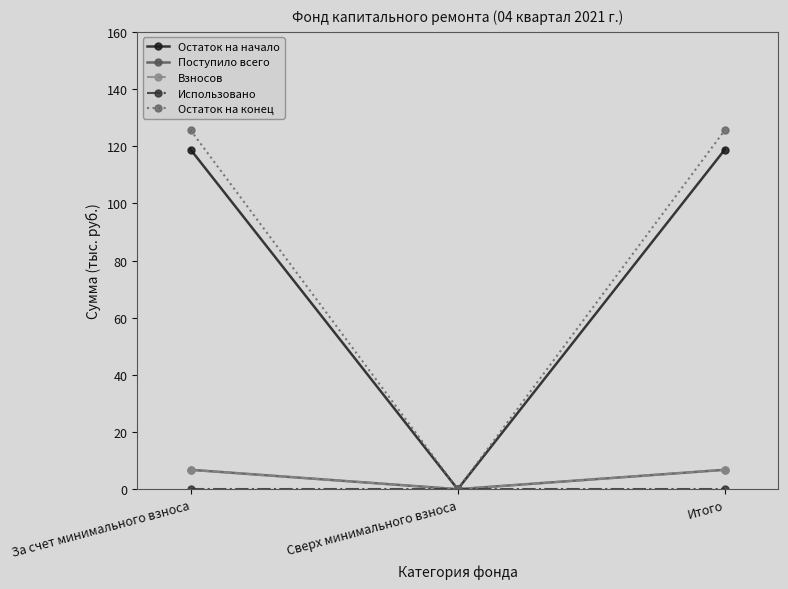

Reading left to right, extract all data points from this chart.

Остаток на начало: 118.8	0.0	118.8
Поступило всего: 6.8	0.0	6.8
Взносов: 6.8	0.0	6.8
Использовано: 0.0	0.0	0.0
Остаток на конец: 125.6	0.0	125.6